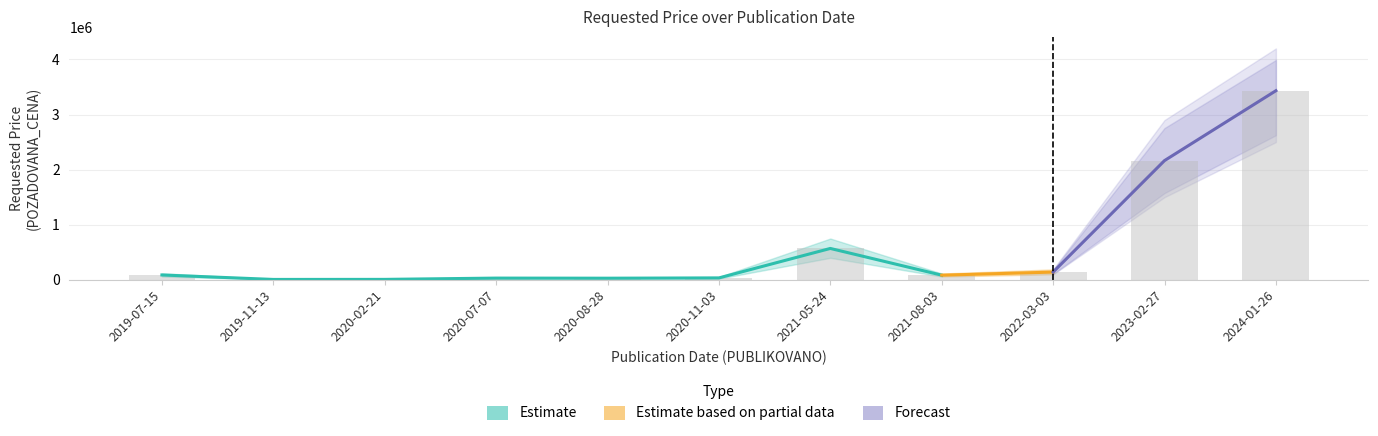

Reading right to left, what are all the values shown in this chart?

2024-01-26=3432580	2023-02-27=2164354	2022-03-03=141000	2021-08-03=85000	2021-05-24=570000	2020-11-03=35200	2020-08-28=30000	2020-07-07=31800	2020-02-21=8500	2019-11-13=7500	2019-07-15=88600